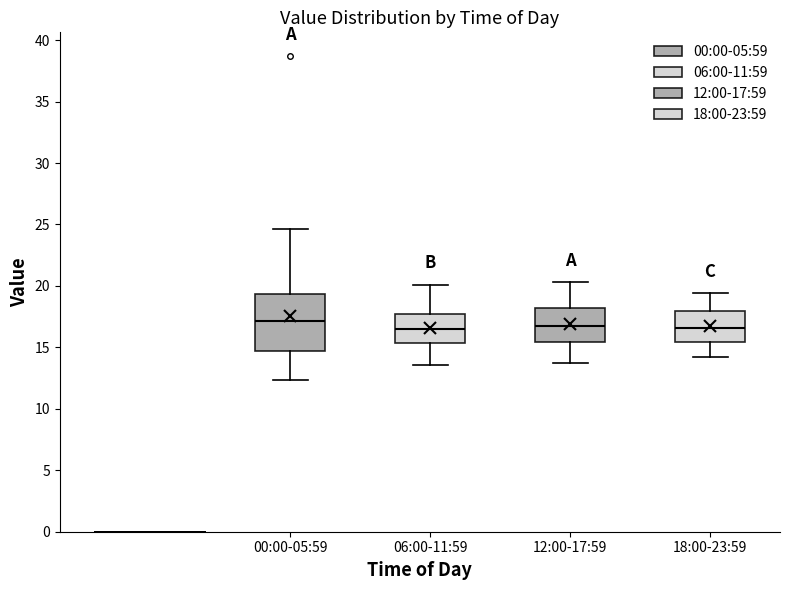

Reading left to right, read every box against the y-axis: the position of its median line, the range the box covers, and the ends of its whiskers. The values are not printed on the chart, so give them approximately, as read against the axis.

00:00-05:59: median 17.0, box 14.5 to 19.5, whiskers 12.5 to 24.5
06:00-11:59: median 16.5, box 15.5 to 17.5, whiskers 13.5 to 20.0
12:00-17:59: median 17.0, box 15.5 to 18.0, whiskers 13.5 to 20.5
18:00-23:59: median 16.5, box 15.5 to 18.0, whiskers 14.0 to 19.5